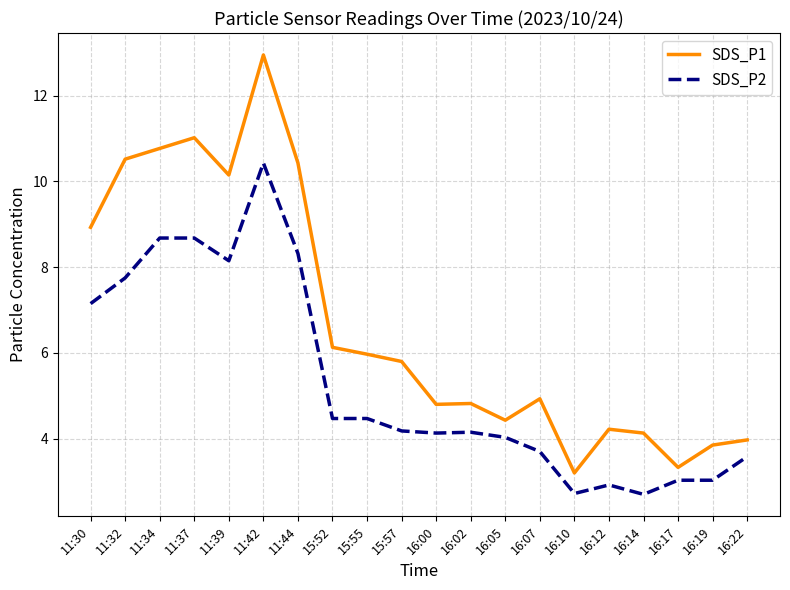

At which label is SDS_P2 closest to 6?

11:30